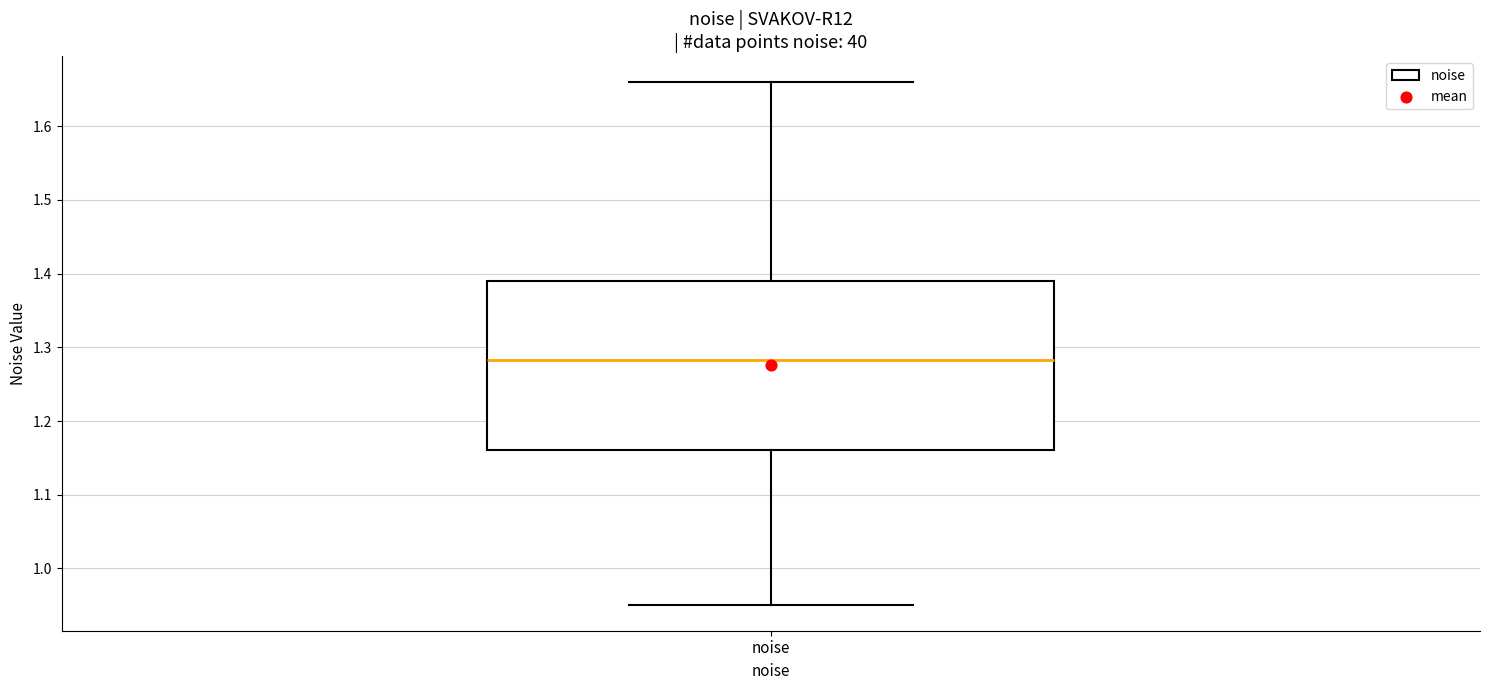

Where does the upper whisker of the box for noise end on the y-axis? The values are not printed on the chart, so give them approximately, as read against the axis.

1.66